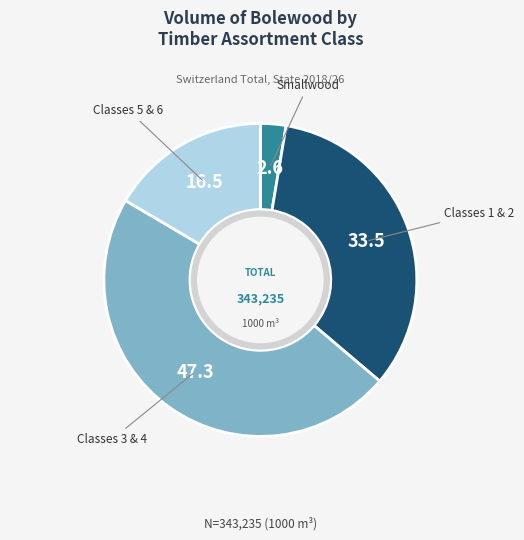

Is there a majority slice in this chart?

No